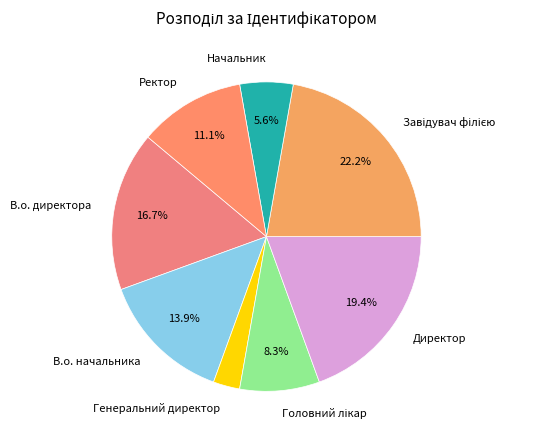

To the nearest percent, what portion does В.о. директора represent?

17%